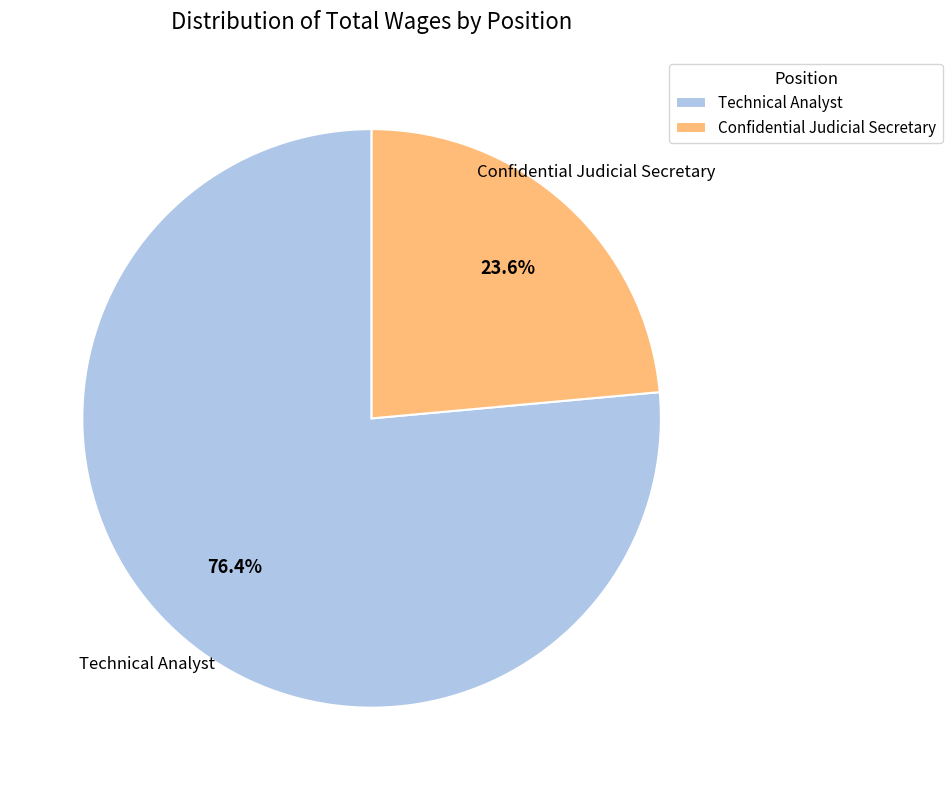

Which slice is the largest?

Technical Analyst